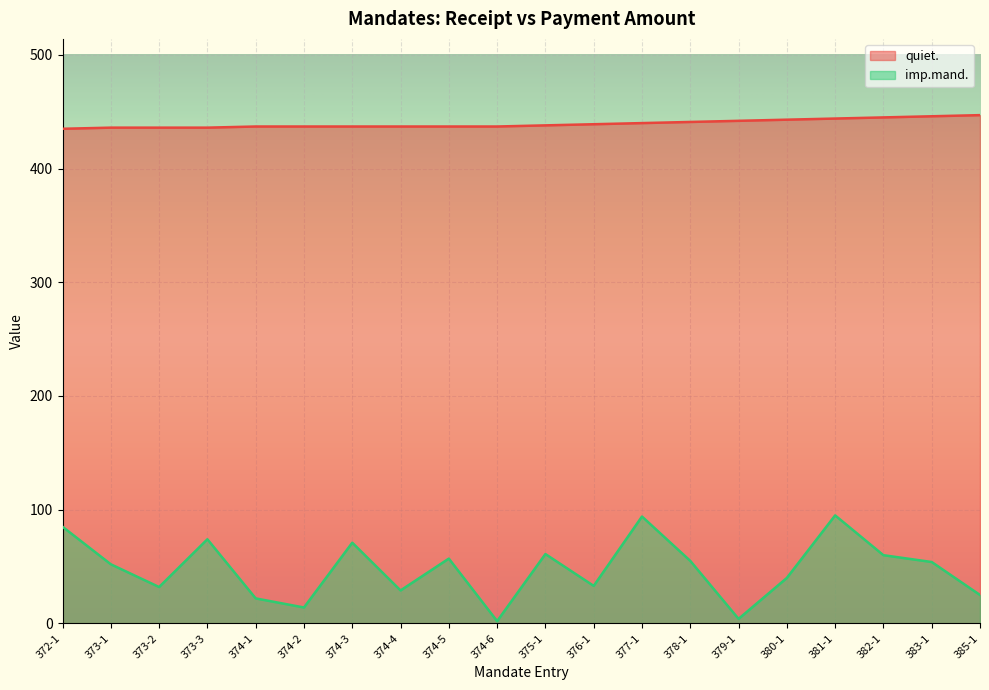

What is the average value of the quiet. series?

440